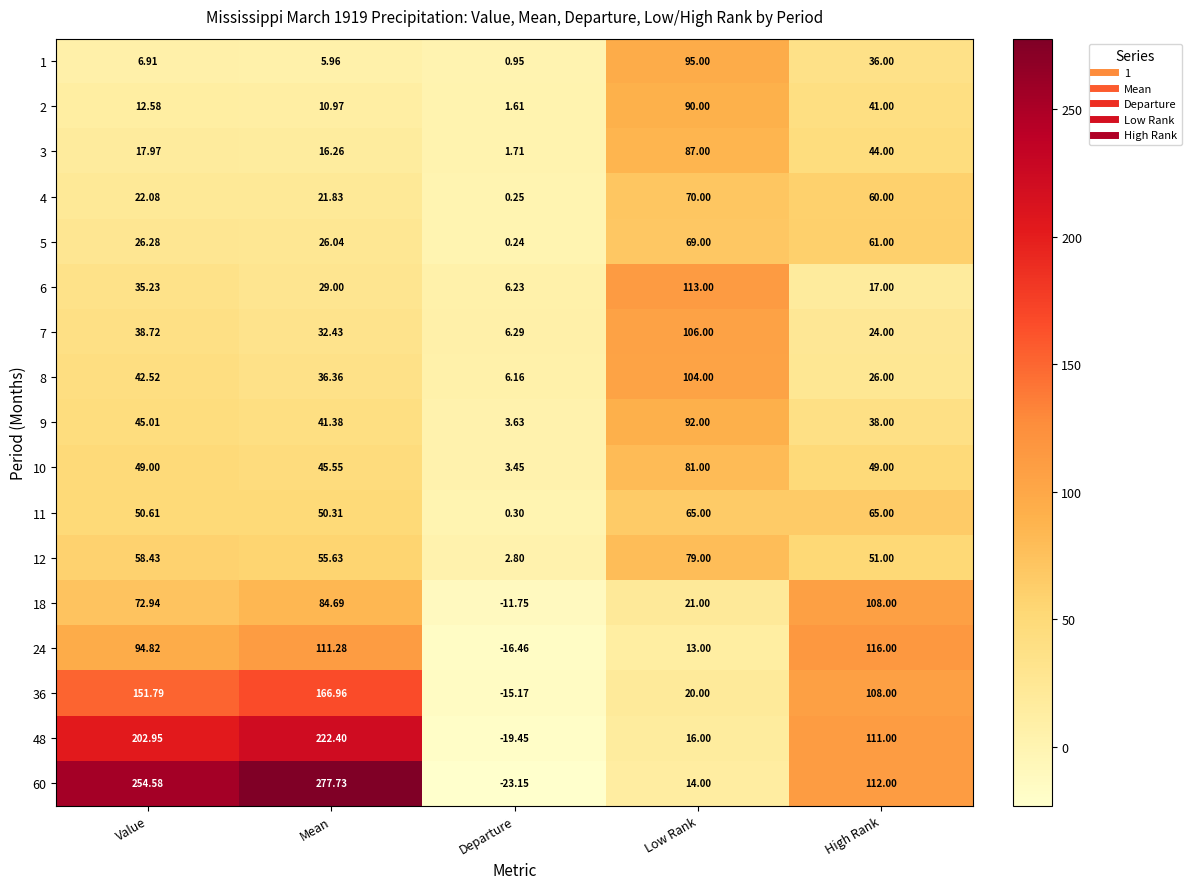

Is the value of 11 at Mean greater than the value of 2 at Low Rank?

No